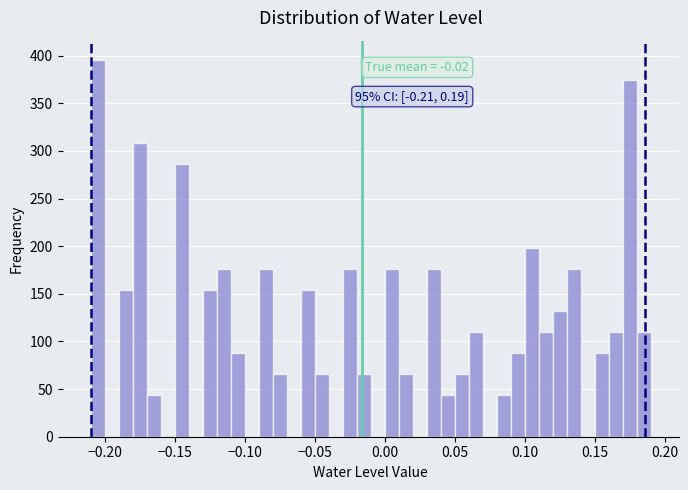

Read against the x-axis, roughly where is the centre of the tallest bar?

-0.205